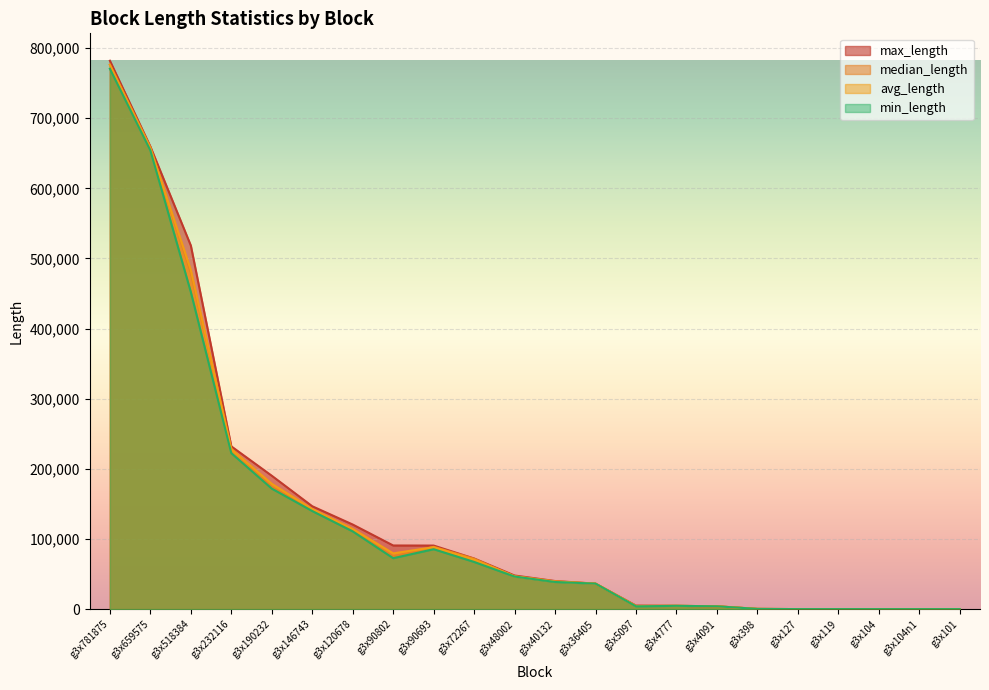

Where is the first local maximum for median_length?

g3x90693